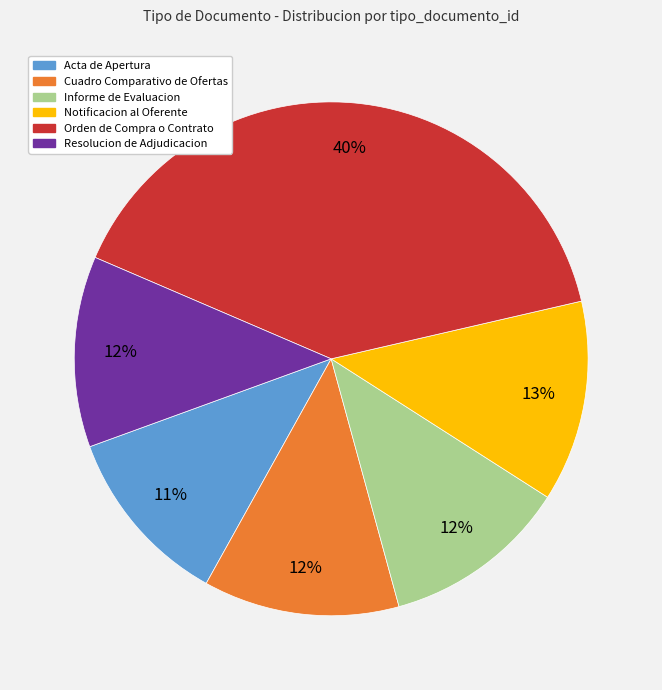

Count the number of slices in the pie.

6